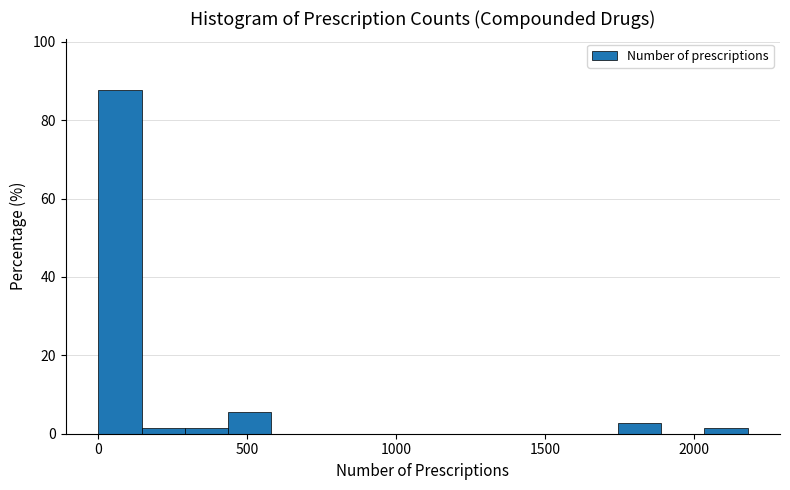

Around what value on the x-axis is the tallest bar? Give the approximate position of its centre, as read against the axis.

50